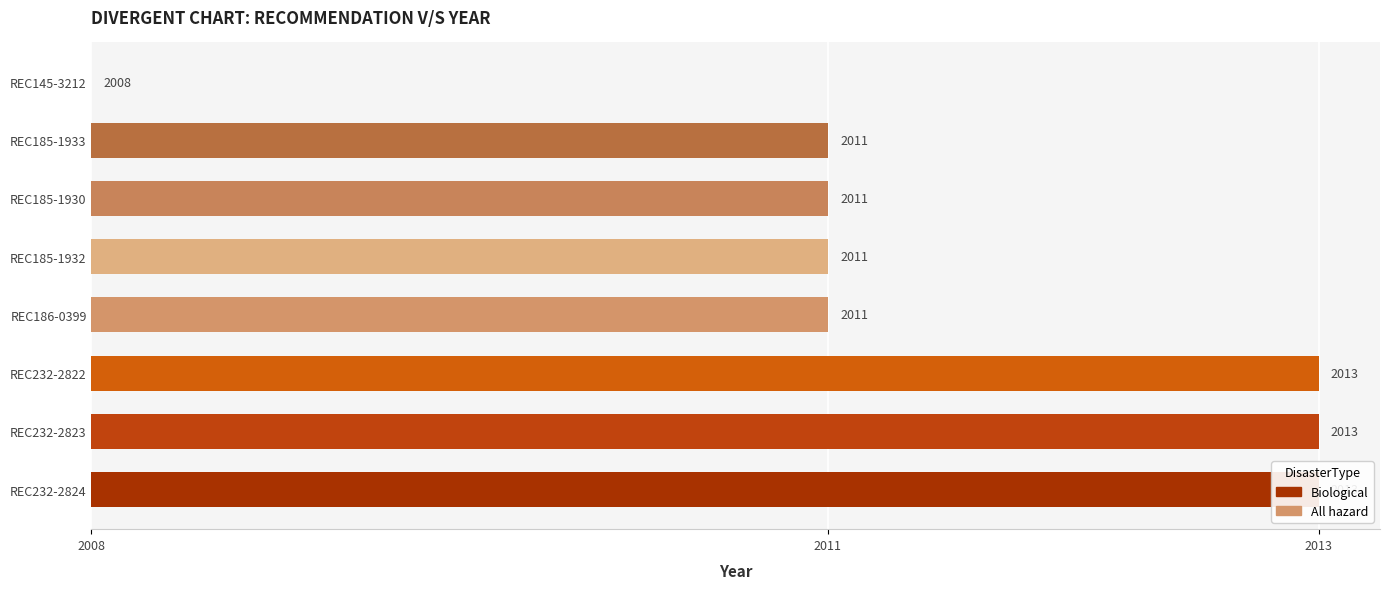

Reading right to left, what are all the values shown in this chart?

0	3	3	3	3	5	5	5